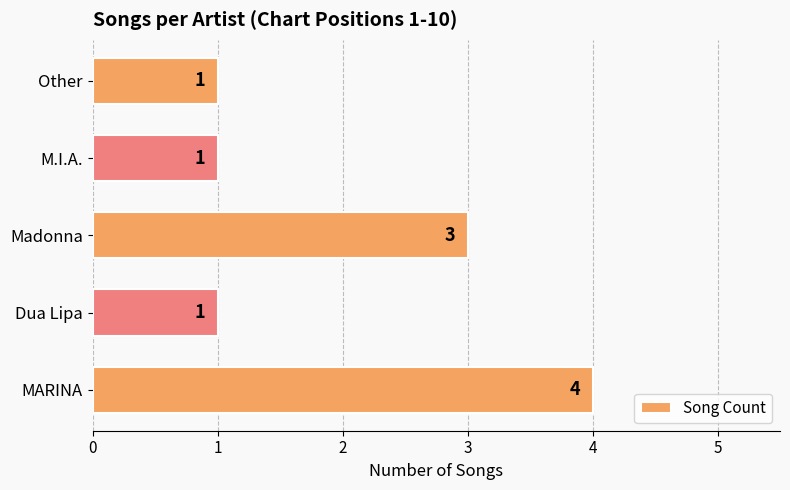

At which category does the chart reach its peak across all series?

MARINA